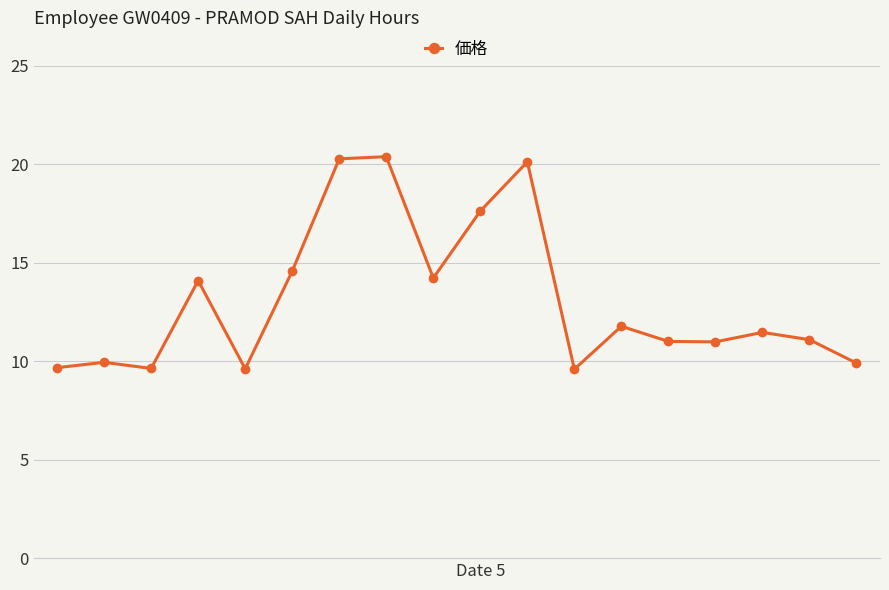

How many lines are shown in the chart?

1